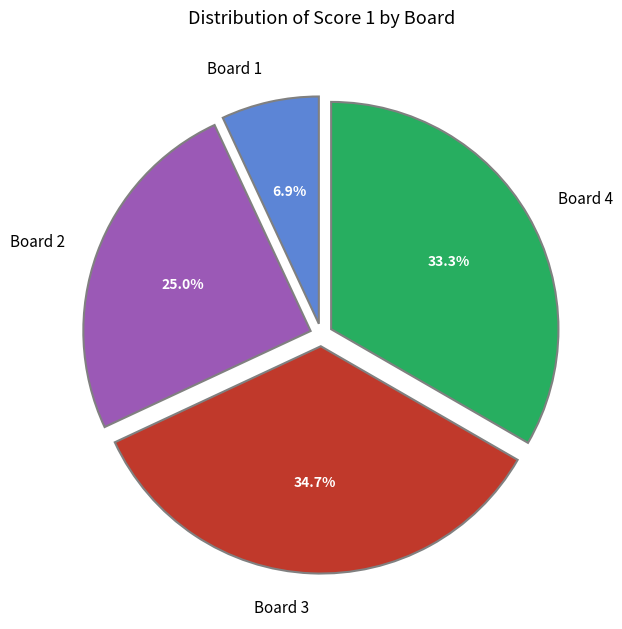

Which category has the smallest portion of the pie?

Board 1